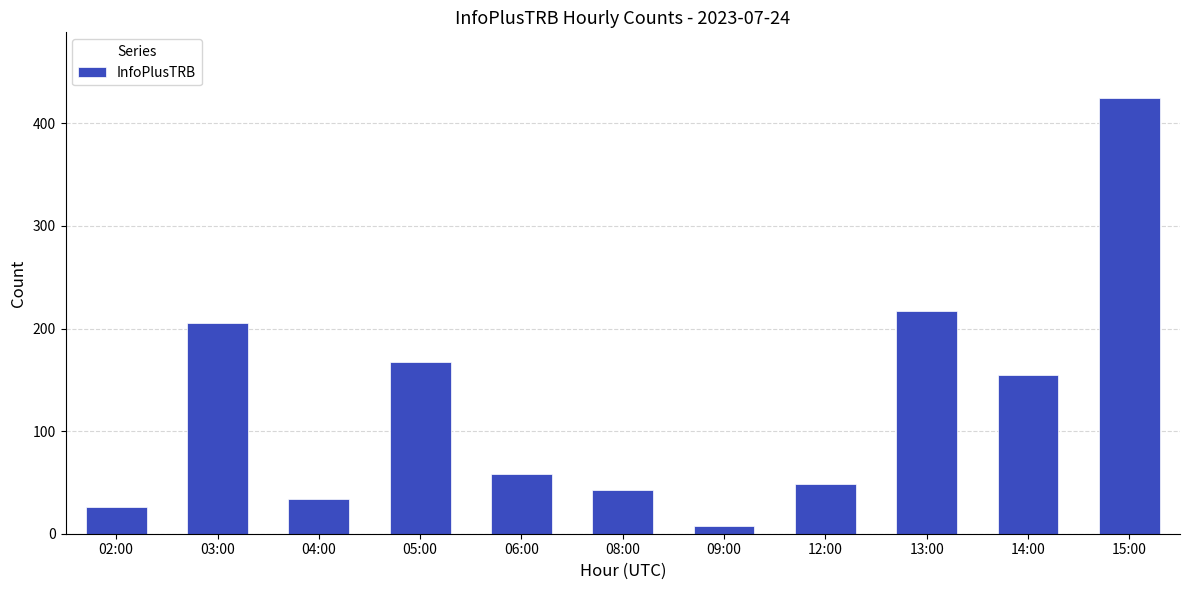

Does the chart contain stacked bars?

No